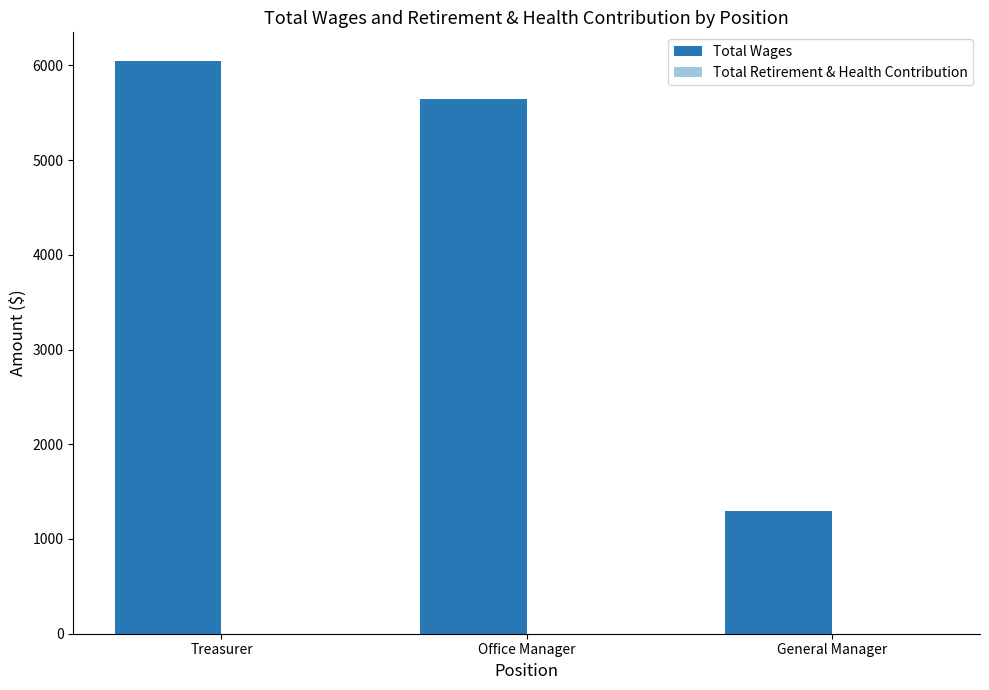

Is it true that the value at General Manager is 2191?

False